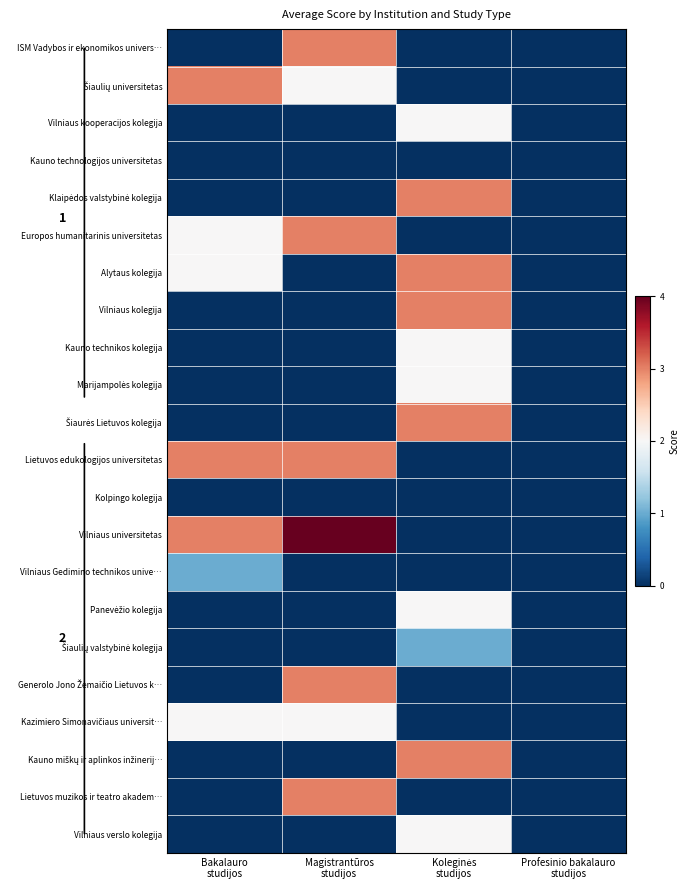

At which category does the chart reach its peak across all series?

Magistrantūros
studijos